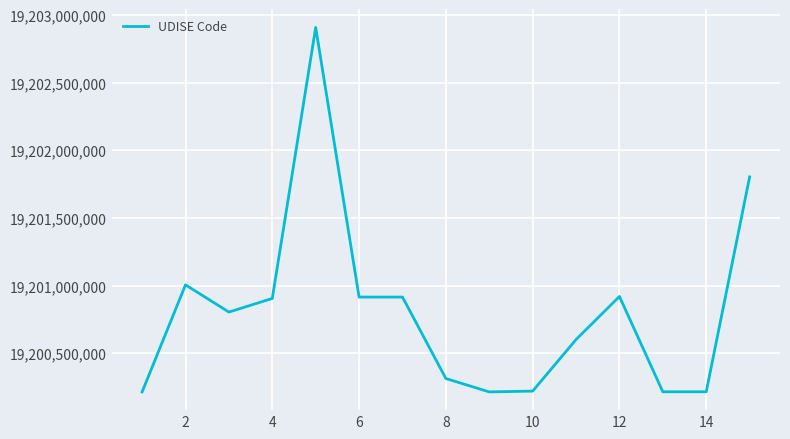

What is the difference between the maximum and minimum values?

2697697